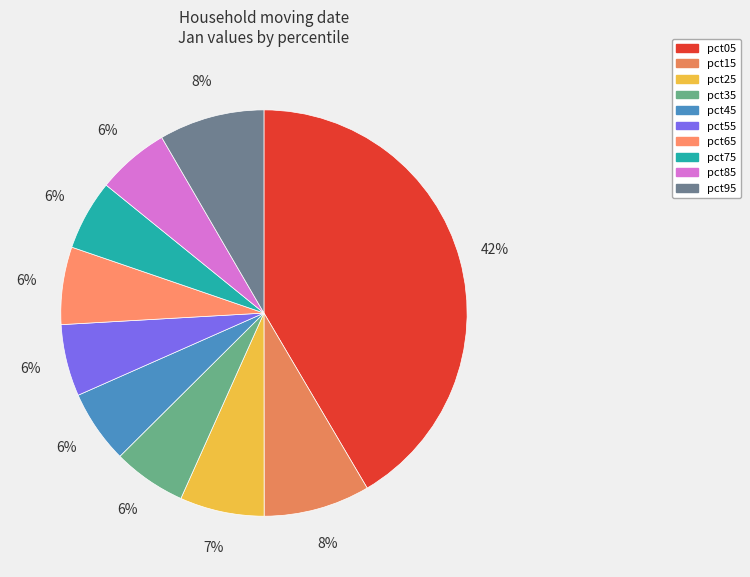

True or false: pct25 accounts for 21% of the total.

False